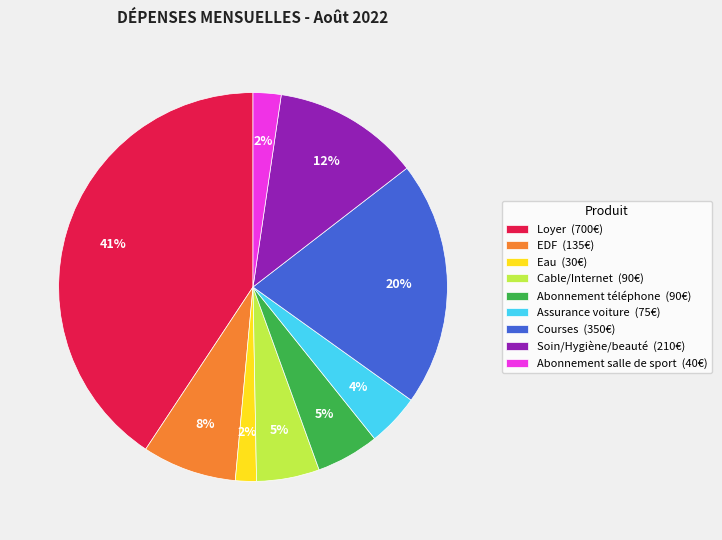

To the nearest percent, what is the average slice percentage?

11%